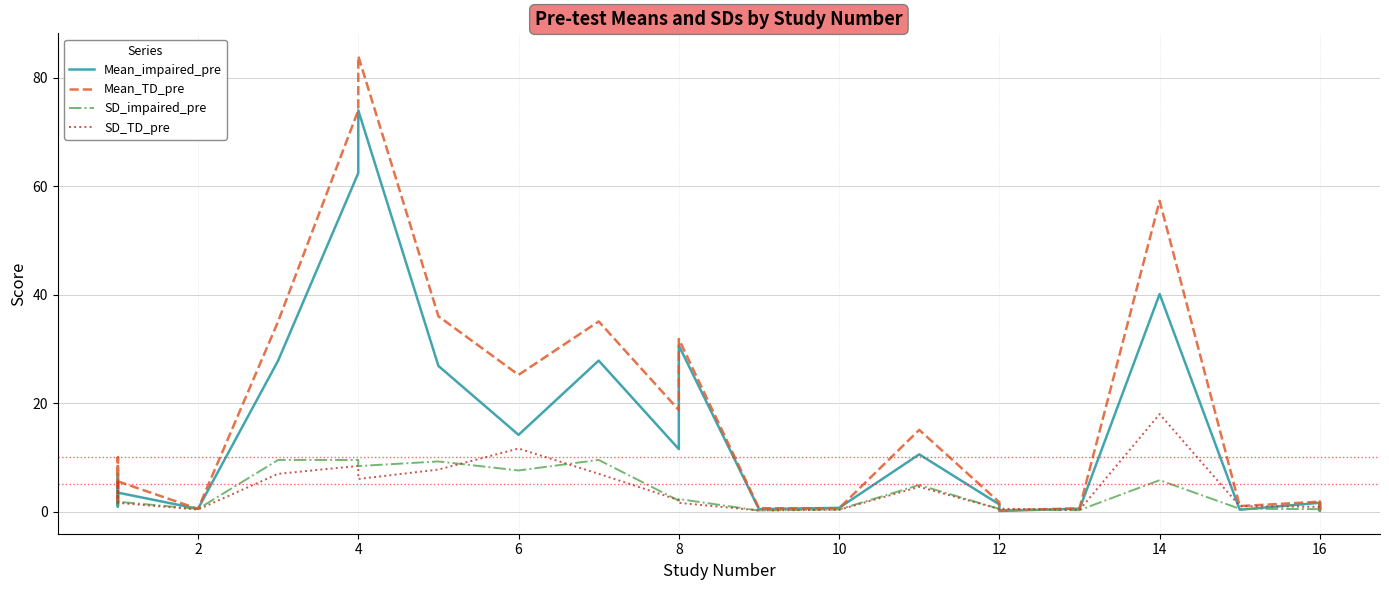

How many distinct data groups are displayed?

4